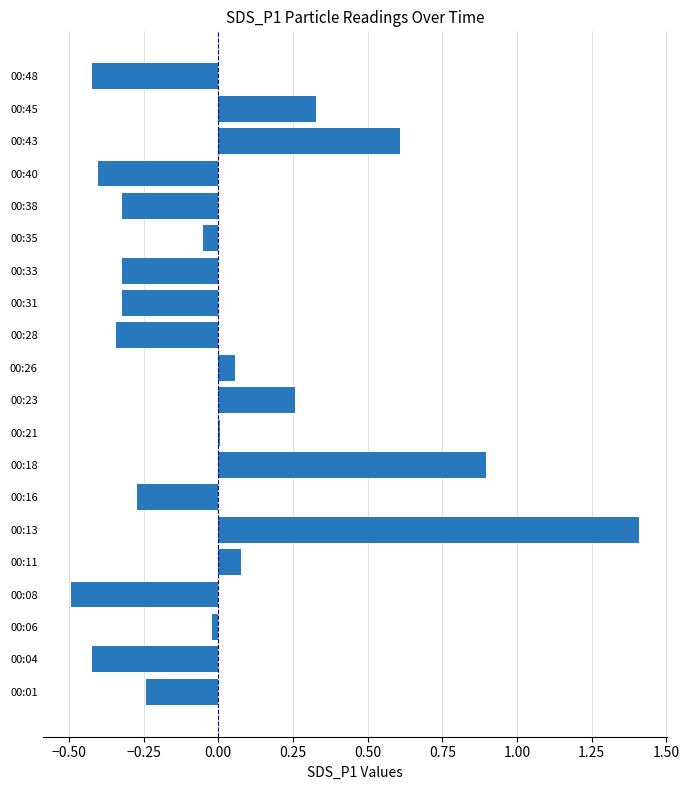

The chart shows a value of 2.1 at 00:13. True or false?

False